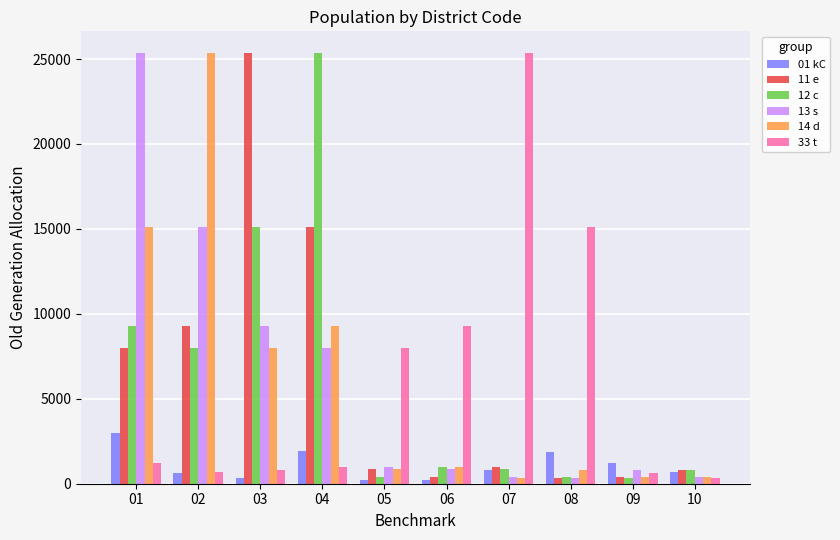

At how many categories does at least one series exceed 1059?

9